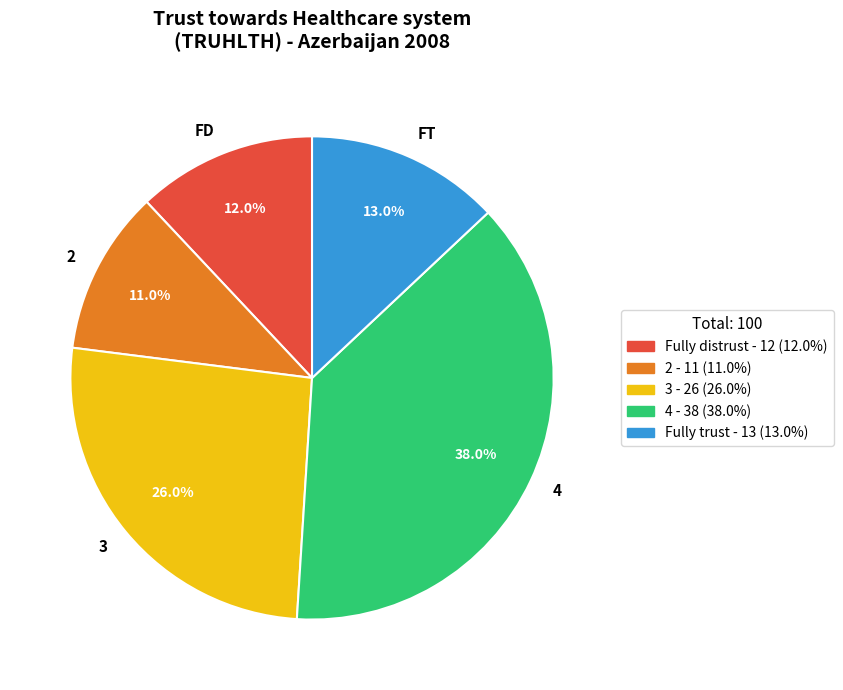

What is the largest slice in the pie chart?

4